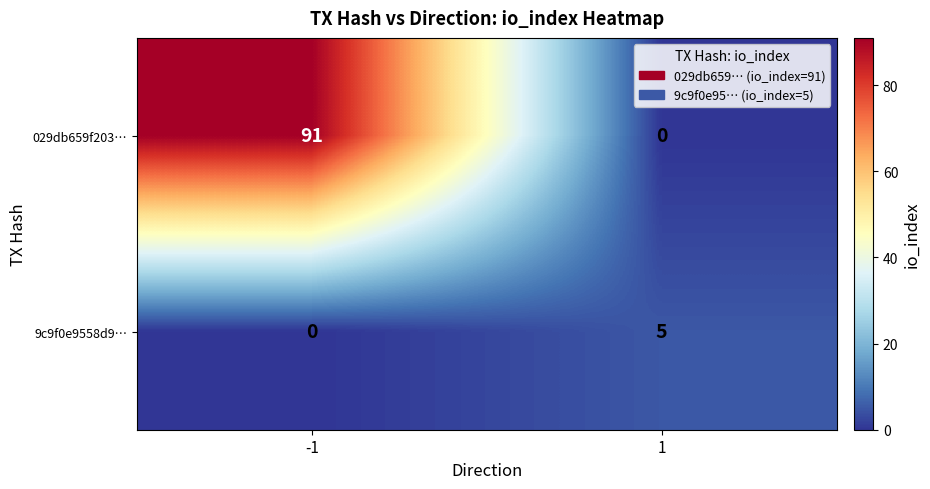

Which series has the widest spread of values?

029db659f203…